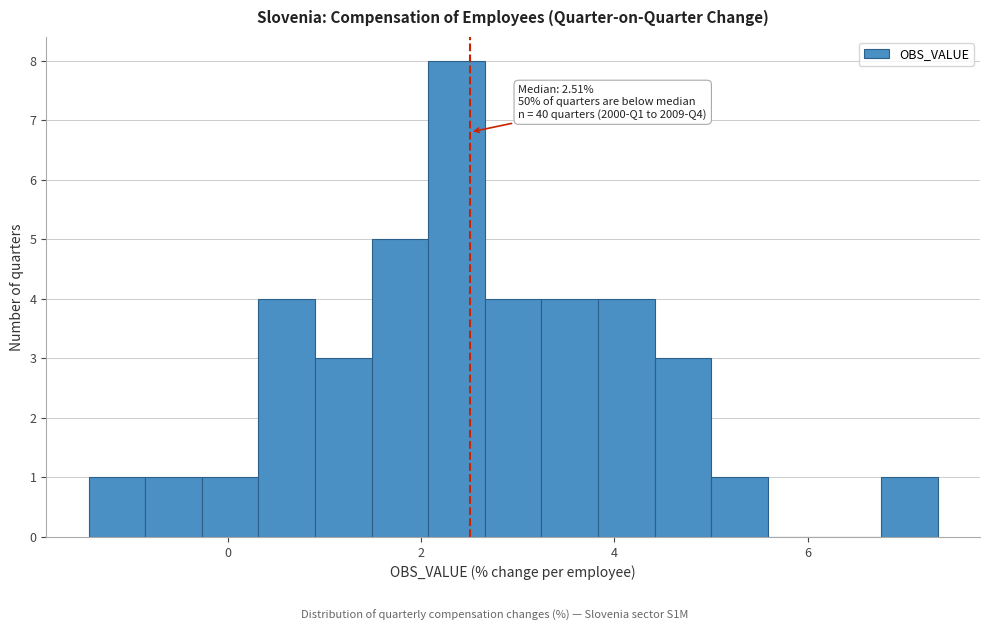

Read against the x-axis, roughly where is the centre of the tallest bar?

2.4